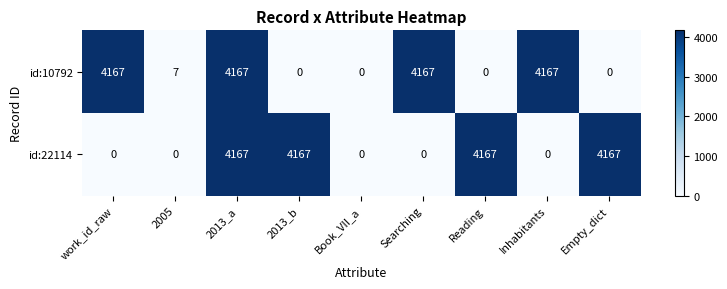

Count the number of categories in the chart.

9